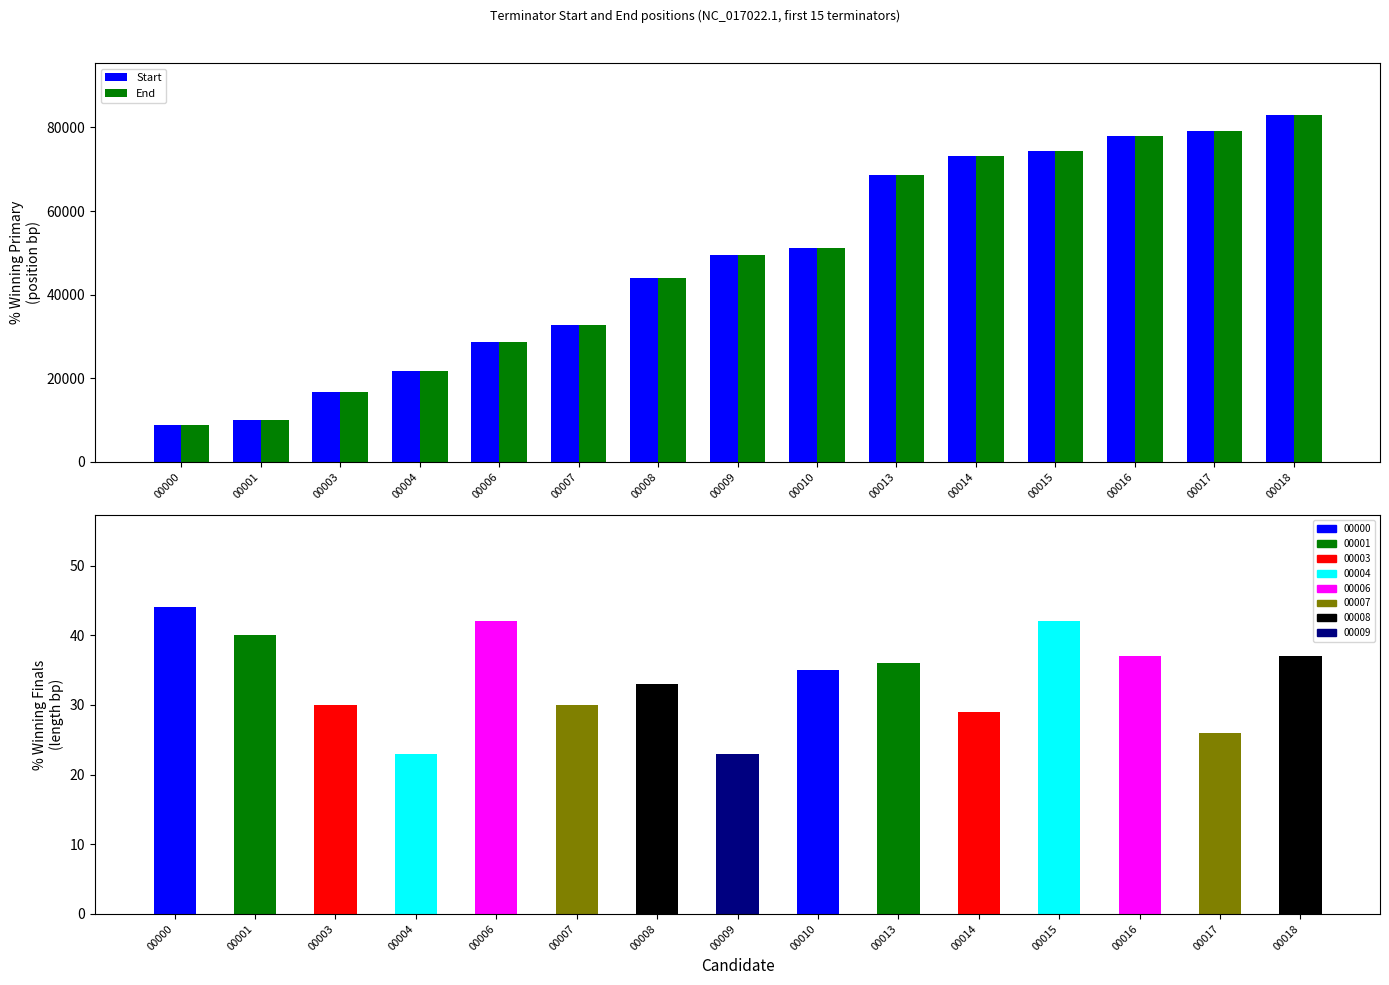

The value of End at 00014 is 102525. True or false?

False